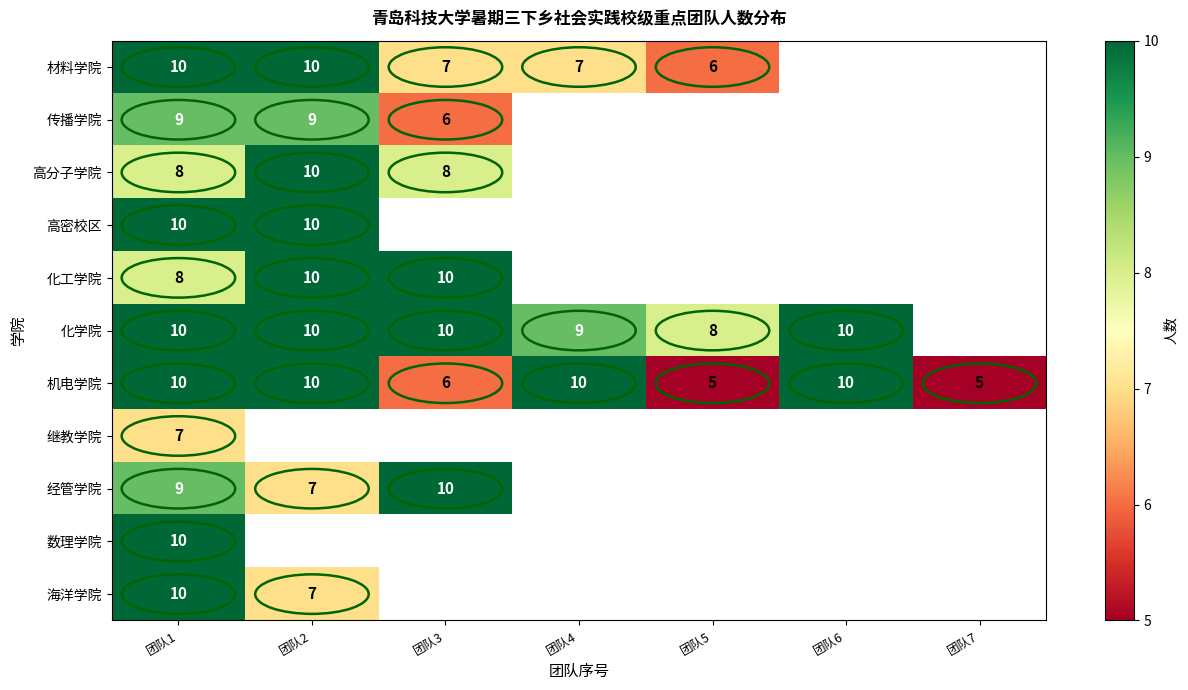

Is it true that 继教学院 equals 7 at 团队1?

True